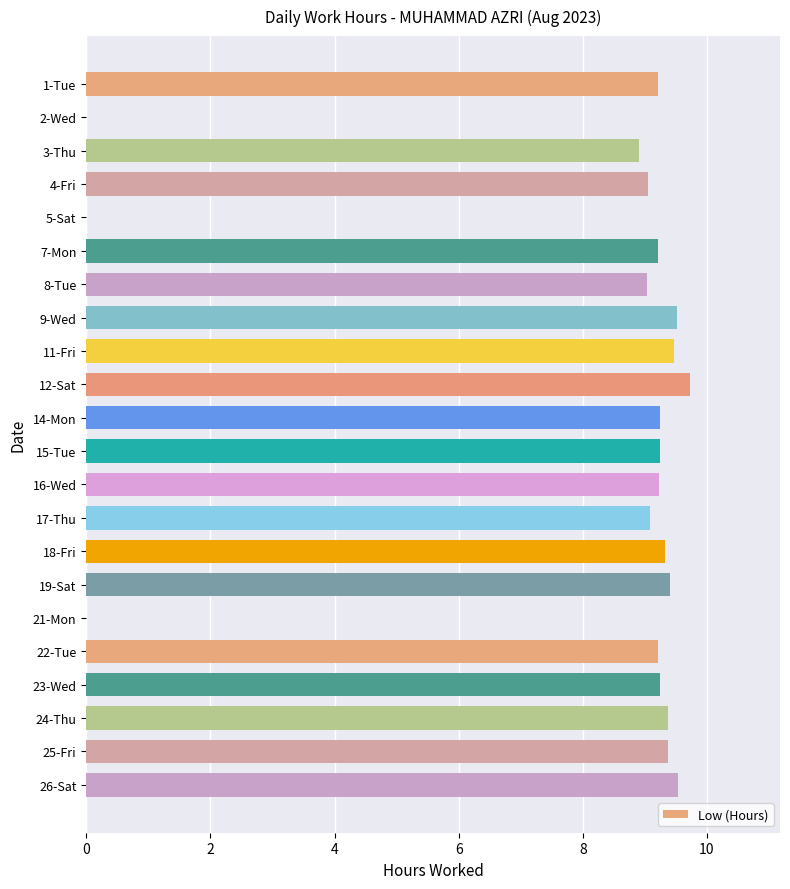

The value at 25-Fri is 2.8. True or false?

False